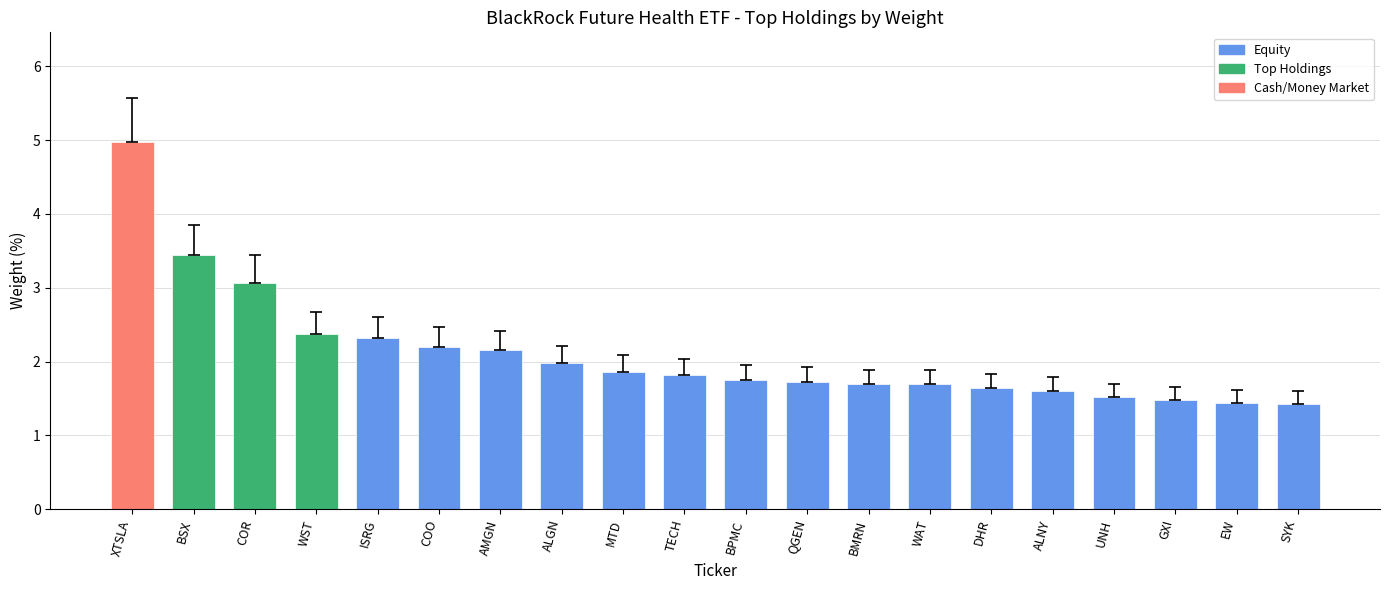

What is the average value?

2.1